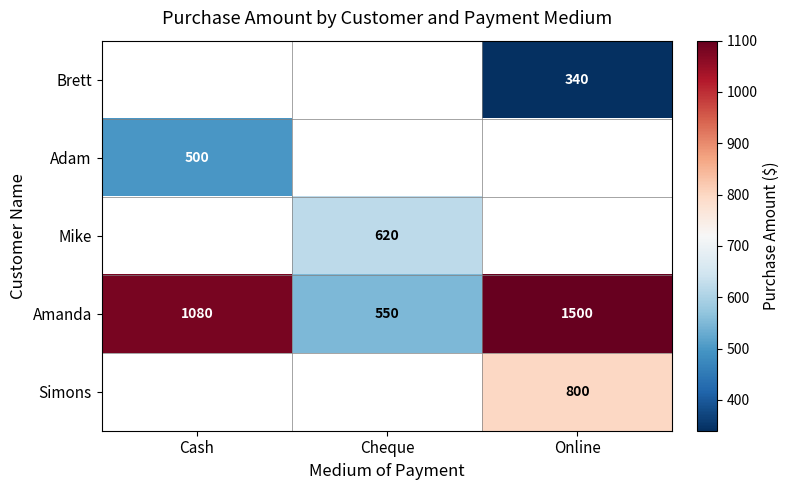

At which category does the chart reach its minimum across all series?

Online